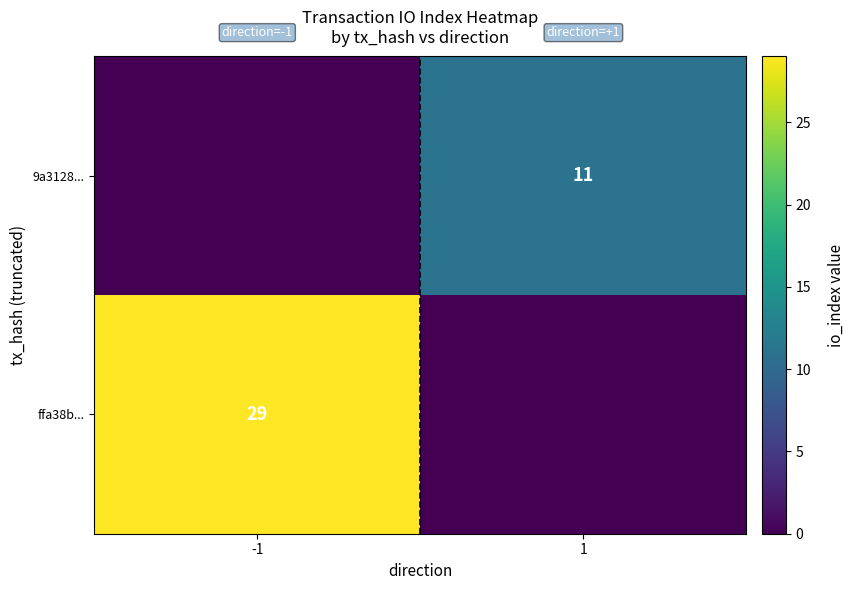

True or false: ffa38b... has a value of 29 at -1.

True